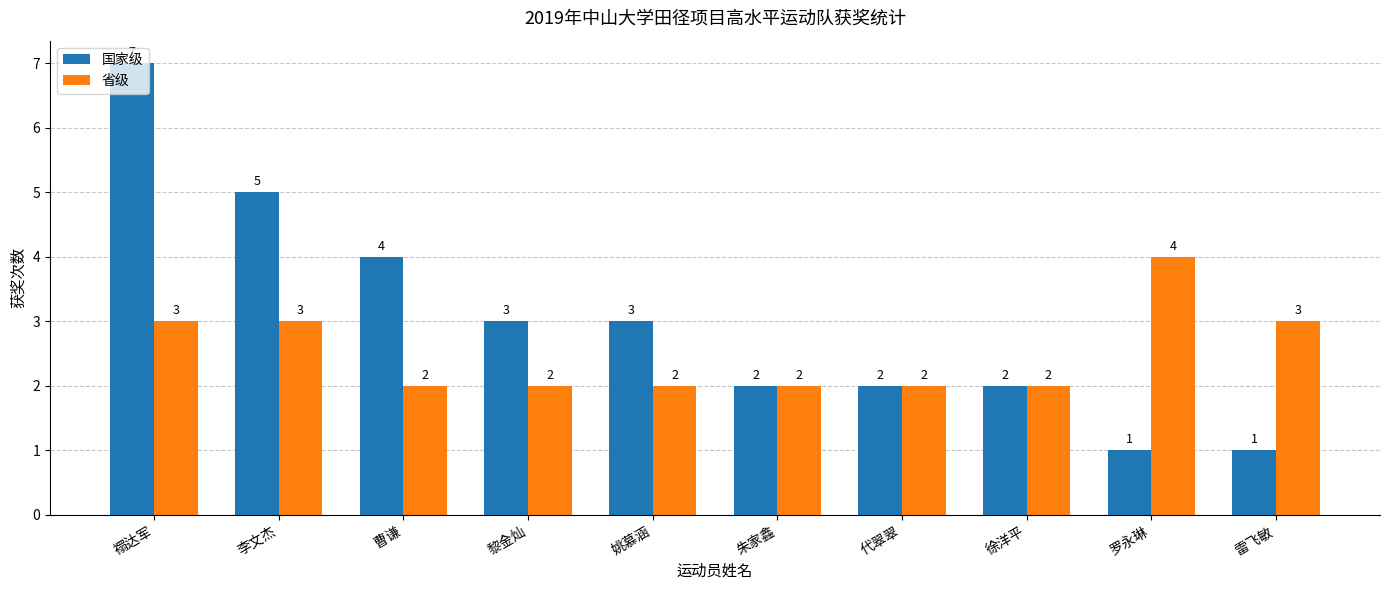

At 黎金灿, list the series in order from smallest to largest.

省级, 国家级